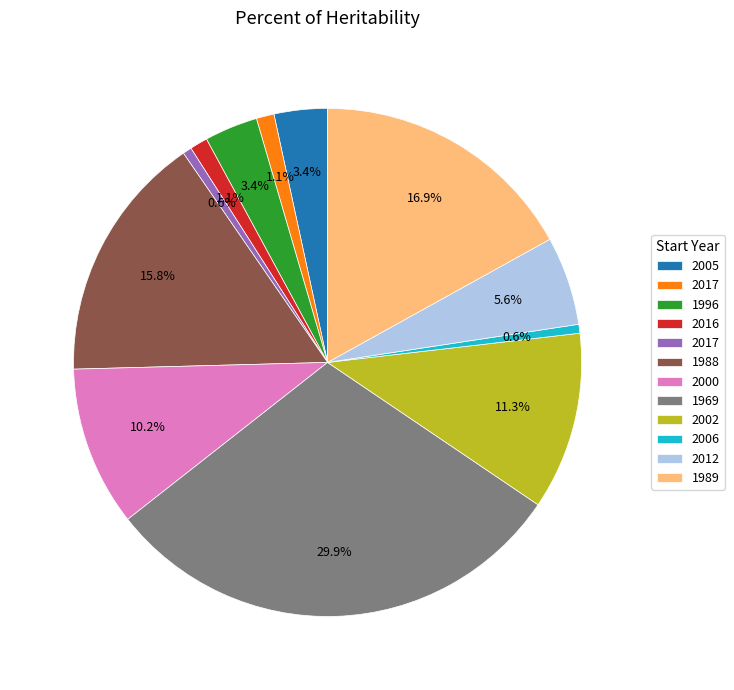

To the nearest percent, what is the average slice percentage?

8%